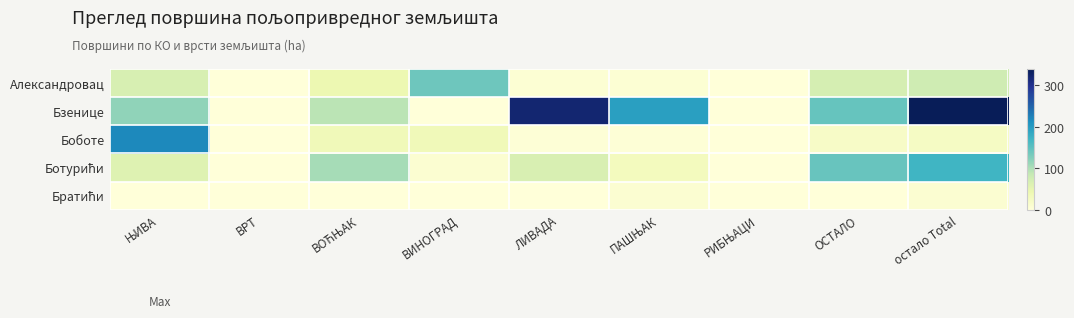

How many data points does each series have?

9